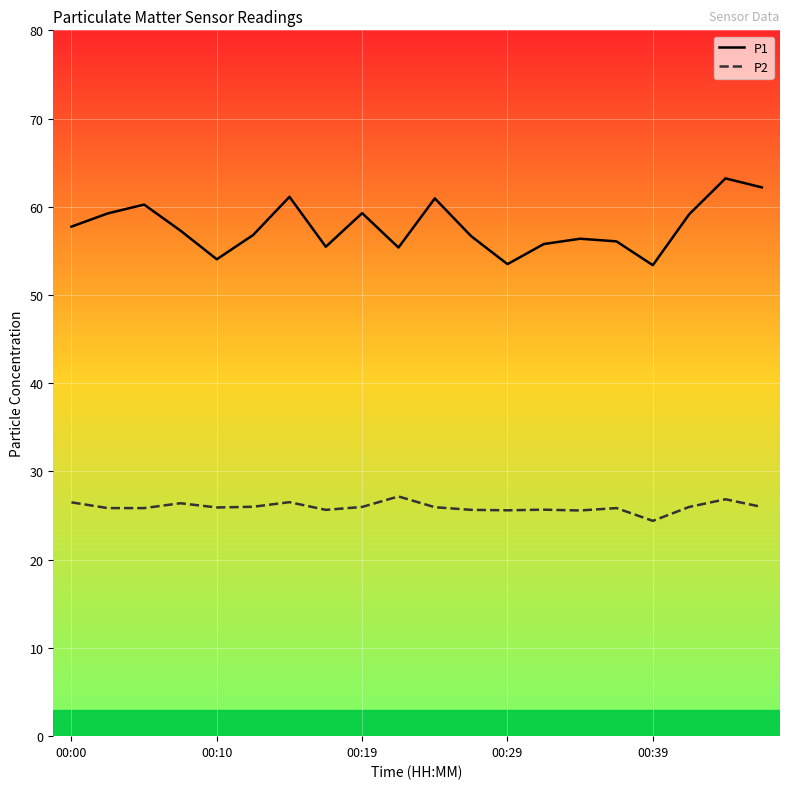

Which series has the largest total across all categories?

P1